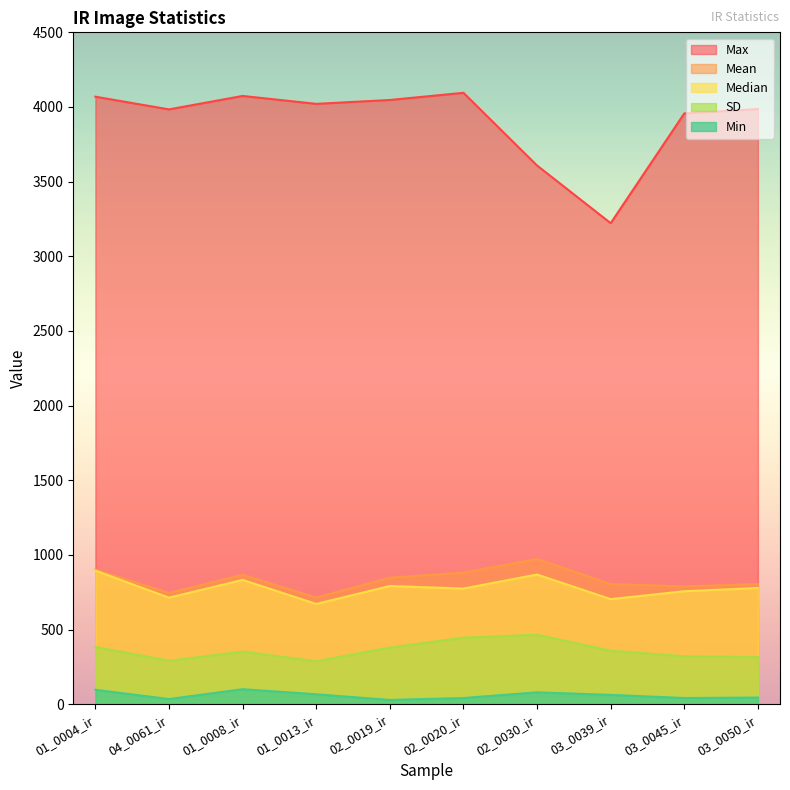

What is the difference between the Min values at 03_0050_ir and 02_0020_ir?

3.0